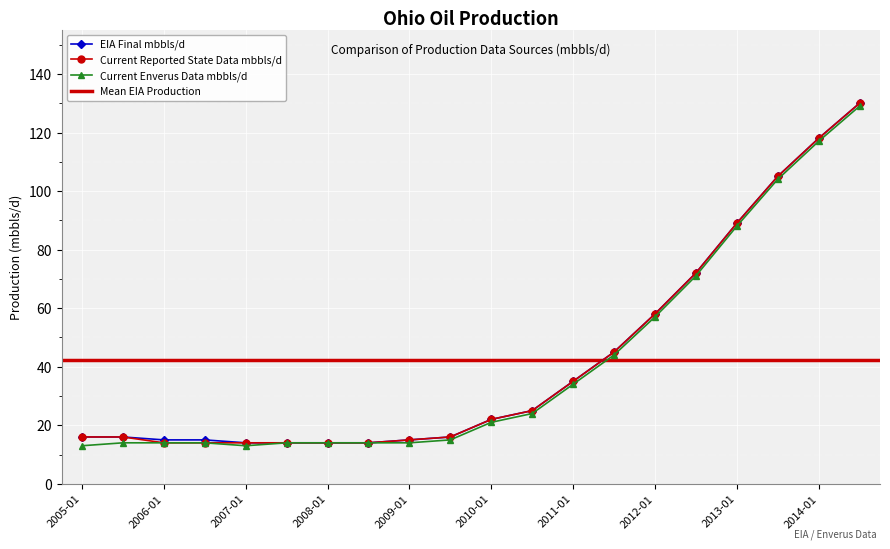

What is the value of the Current Enverus Data mbbls/d point at the 3rd from the left?

14